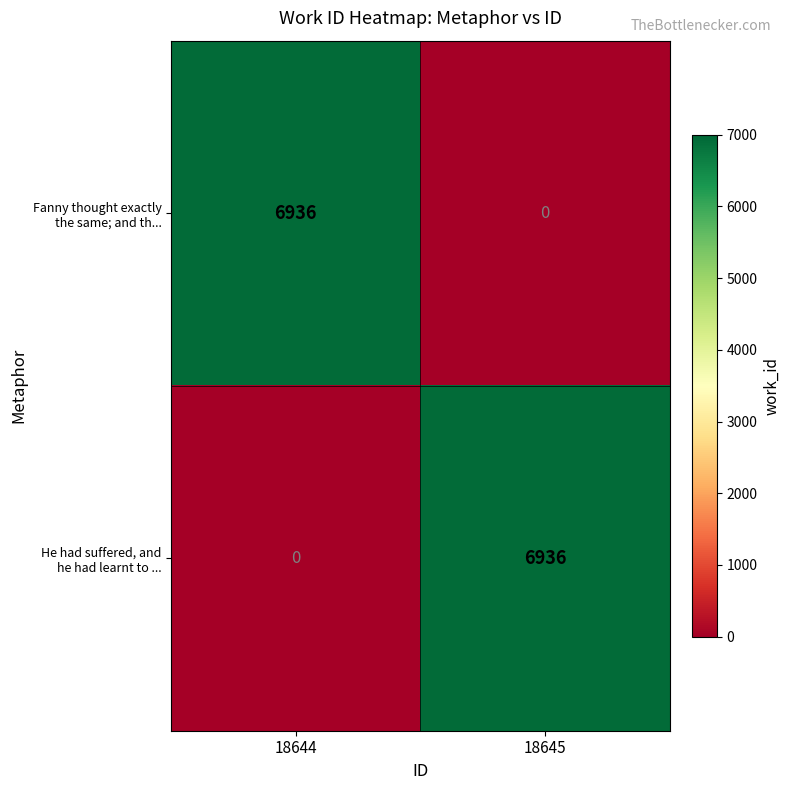

What is the difference between the highest and lowest values at 18645?

6936